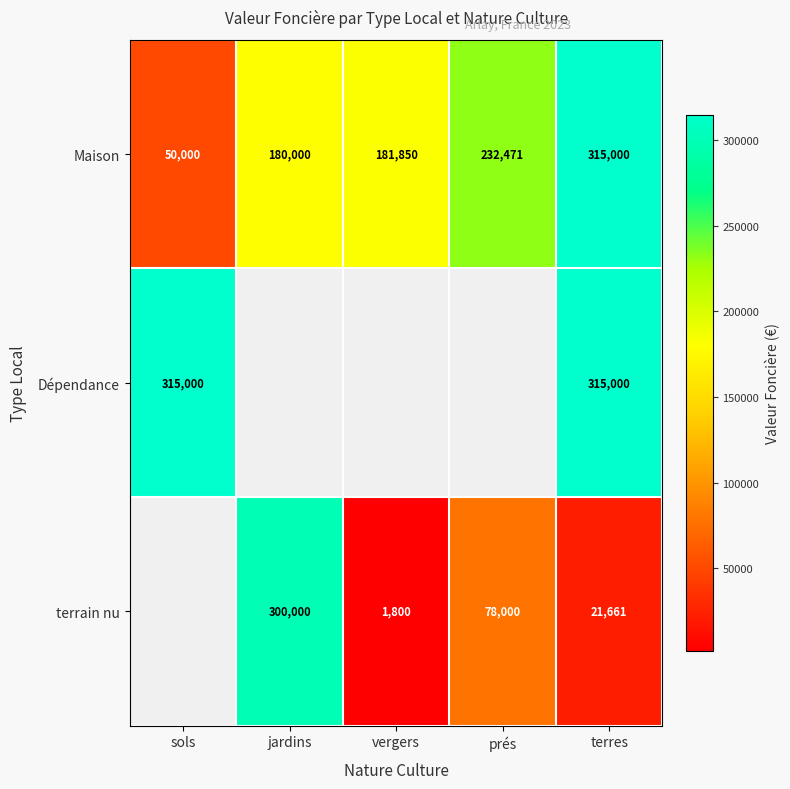

At how many categories does at least one series exceed 94795?

5